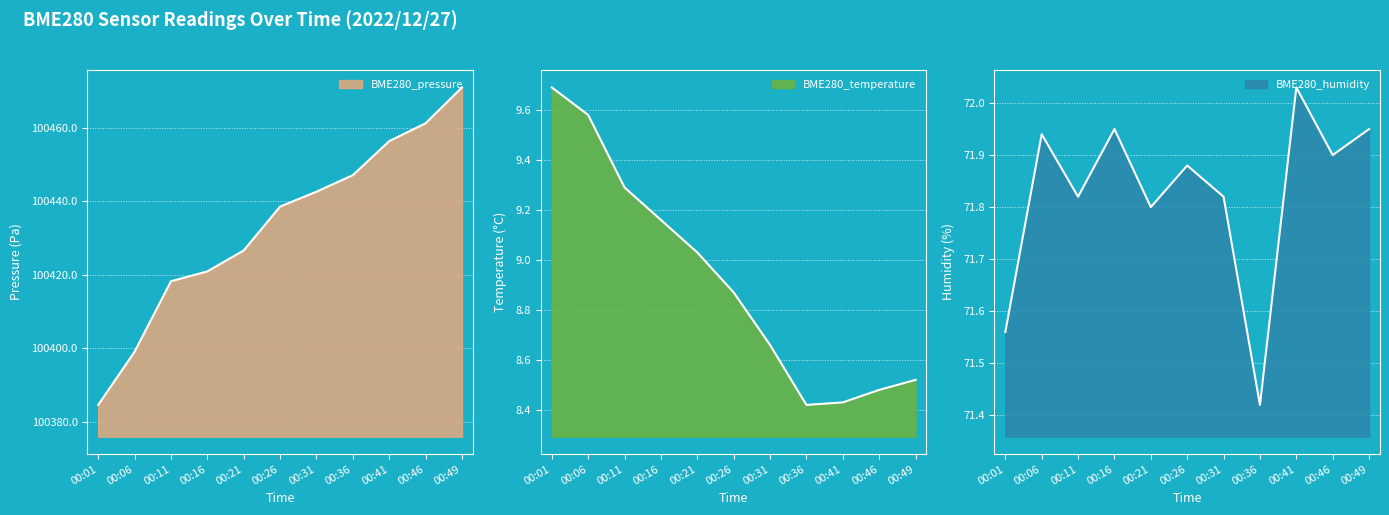

How many lines are shown in the chart?

3